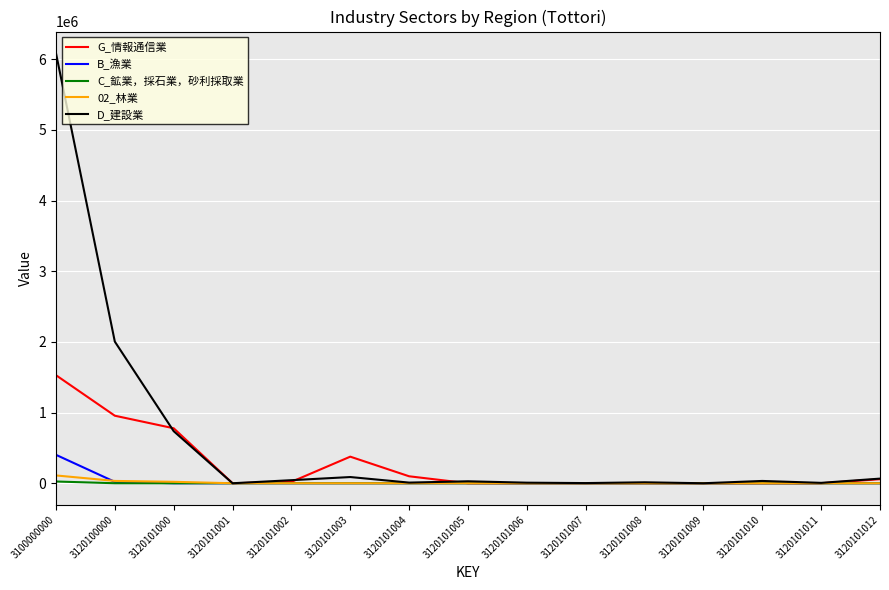

Which series has the largest range (max minus min)?

D_建設業